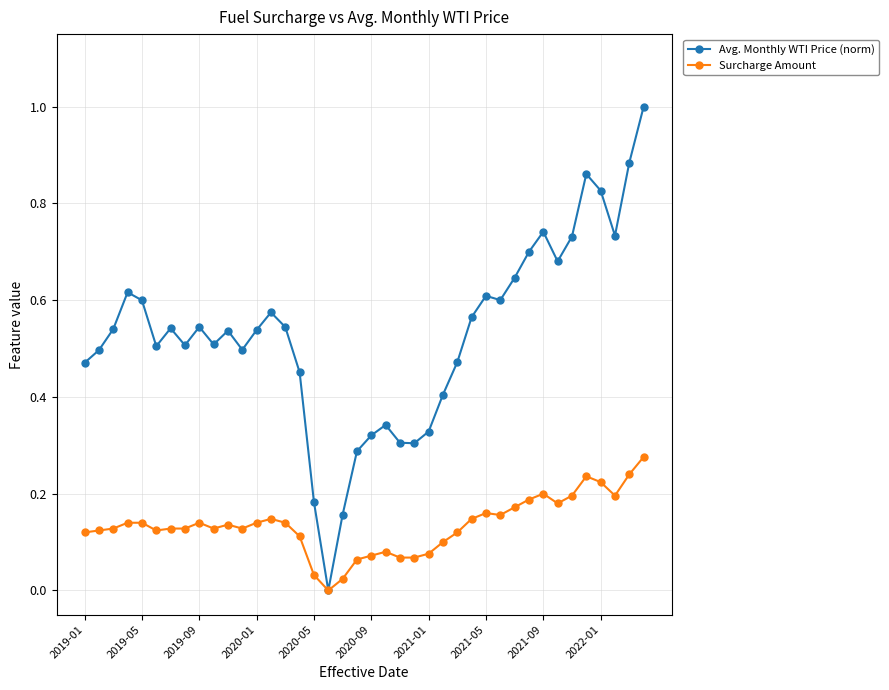

What is the highest value of the Avg. Monthly WTI Price (norm) series?

1.0